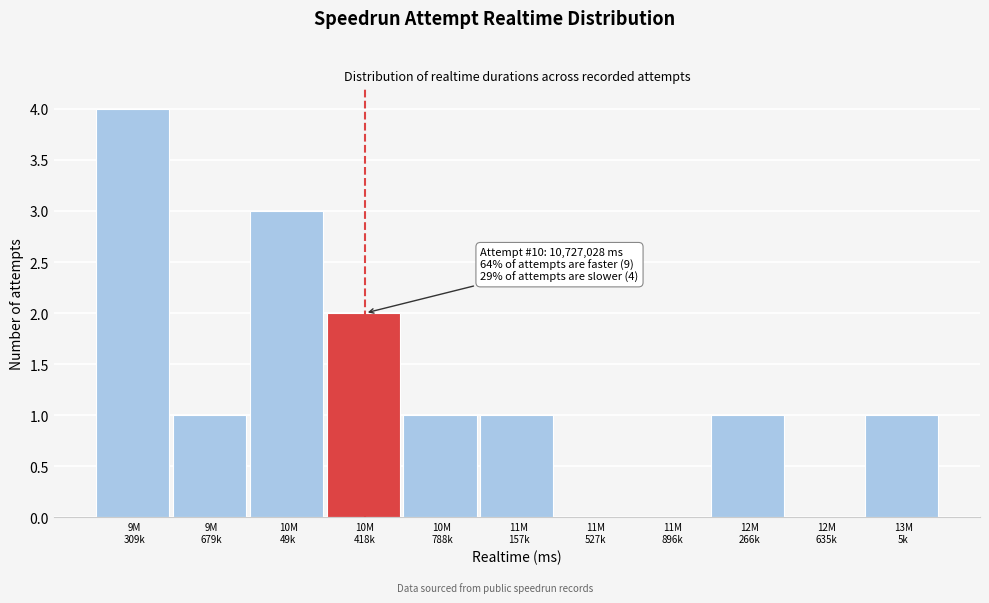

What is the greatest value displayed?

4